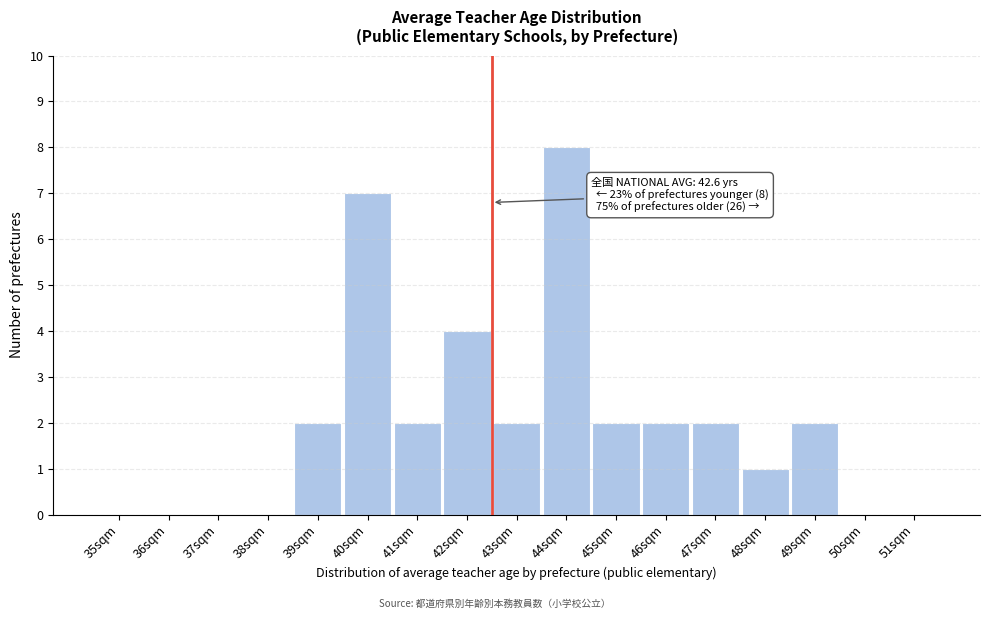

Reading left to right, what are all the values shown in this chart?

35sqm=0	36sqm=0	37sqm=0	38sqm=0	39sqm=2	40sqm=7	41sqm=2	42sqm=4	43sqm=2	44sqm=8	45sqm=2	46sqm=2	47sqm=2	48sqm=1	49sqm=2	50sqm=0	51sqm=0